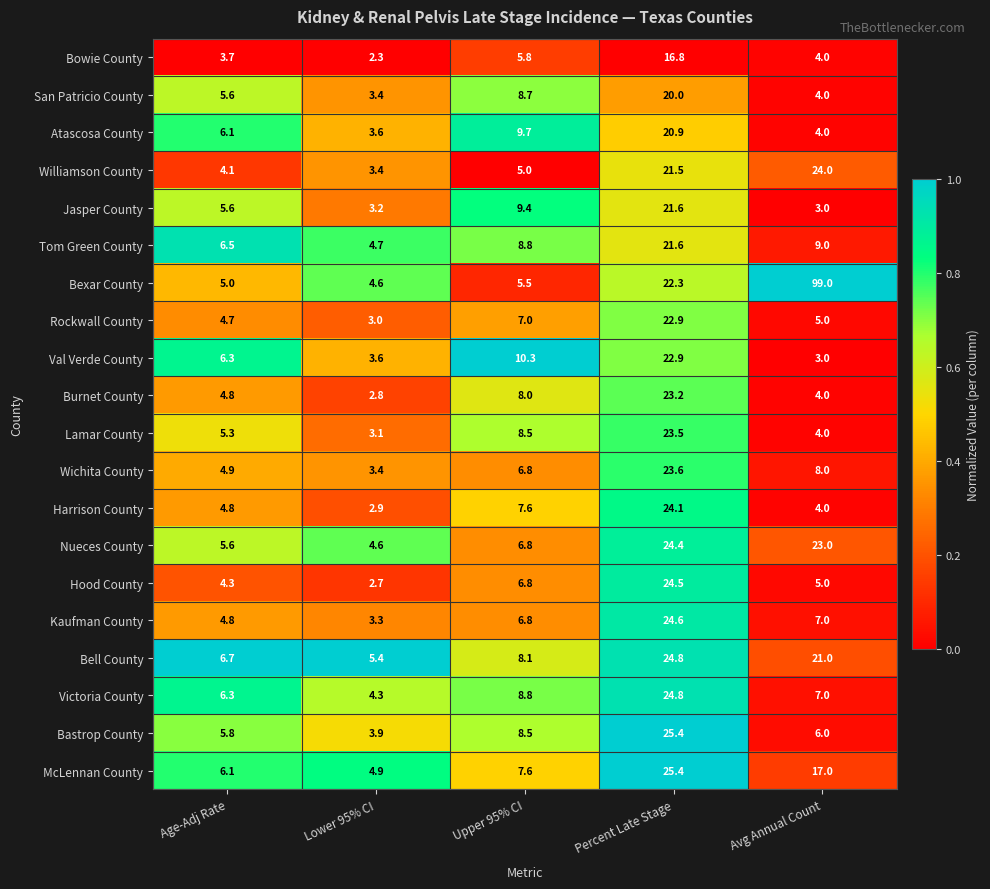

Which series has the largest range (max minus min)?

Bexar County